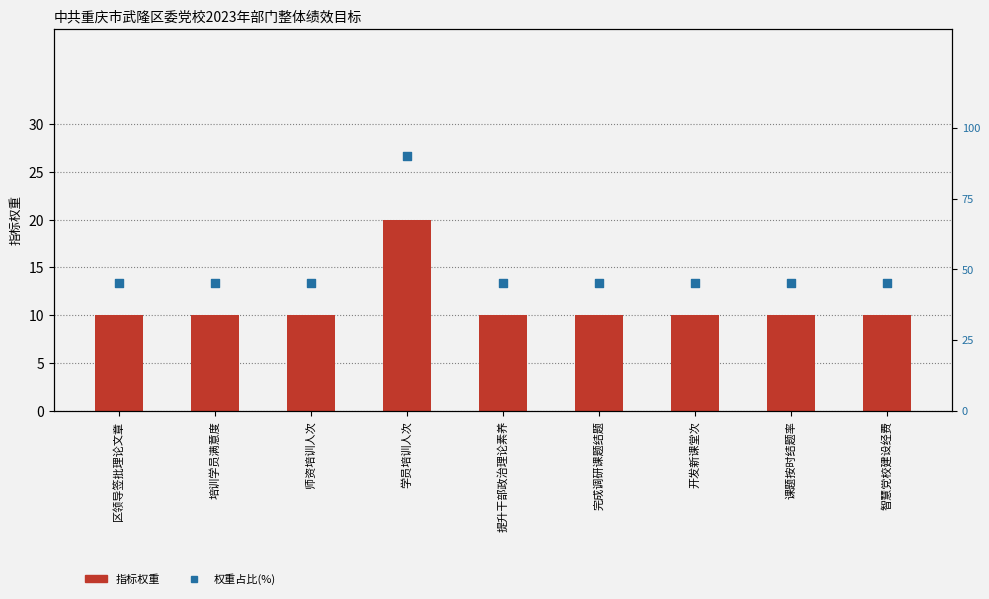

Is the value of 指标权重 at 区领导签批理论文章 greater than the value of 权重占比(%) at 开发新课堂次?

No